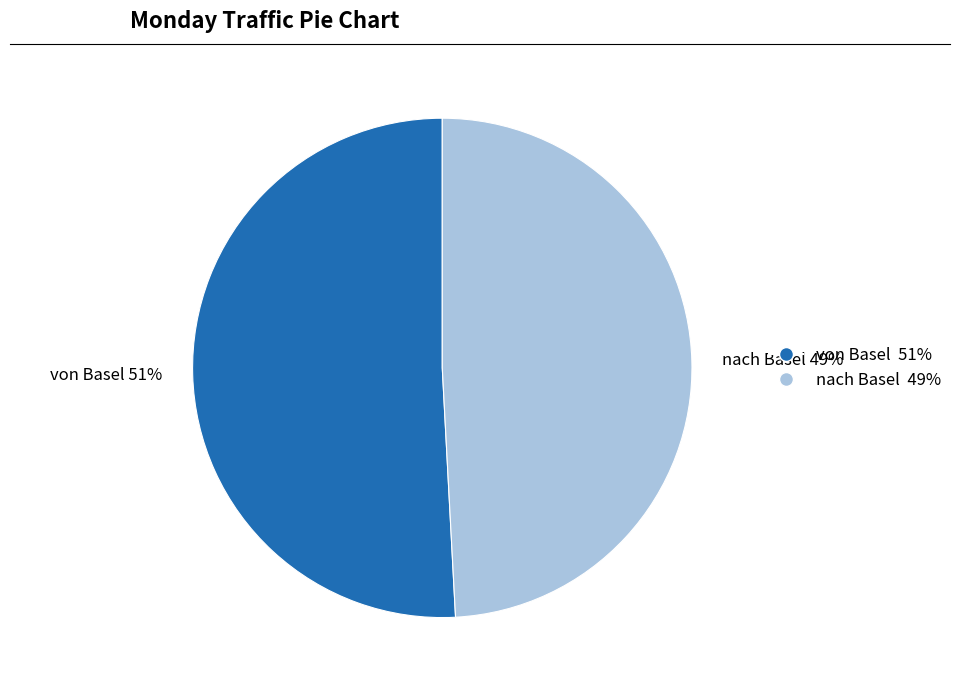

Which slice represents more than half of the pie?

von Basel